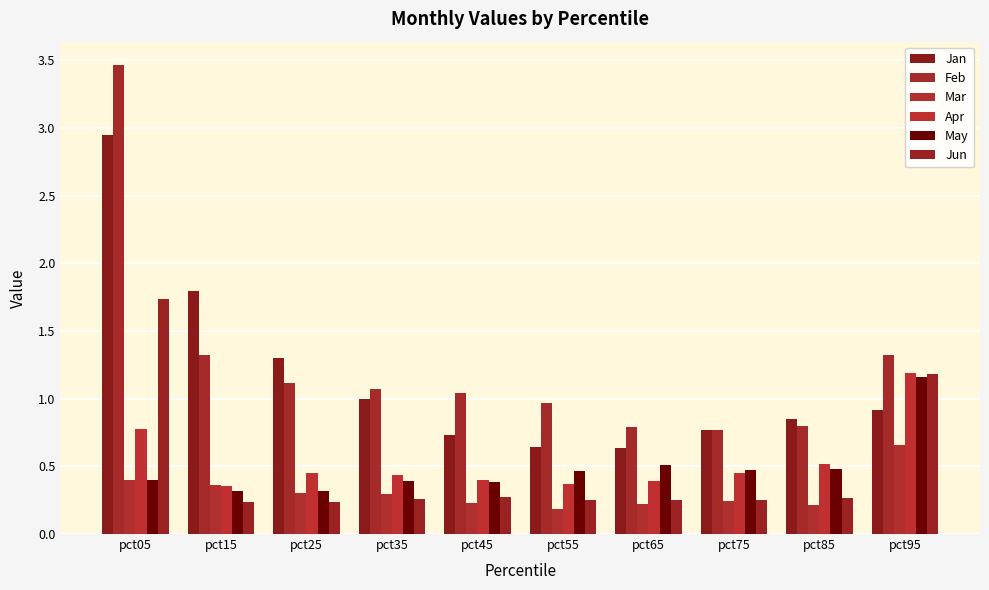

How many bars are there in each group?

6